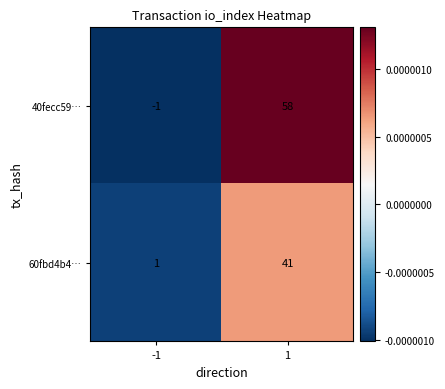

What is the spread (max minus min) of values at 1?

17